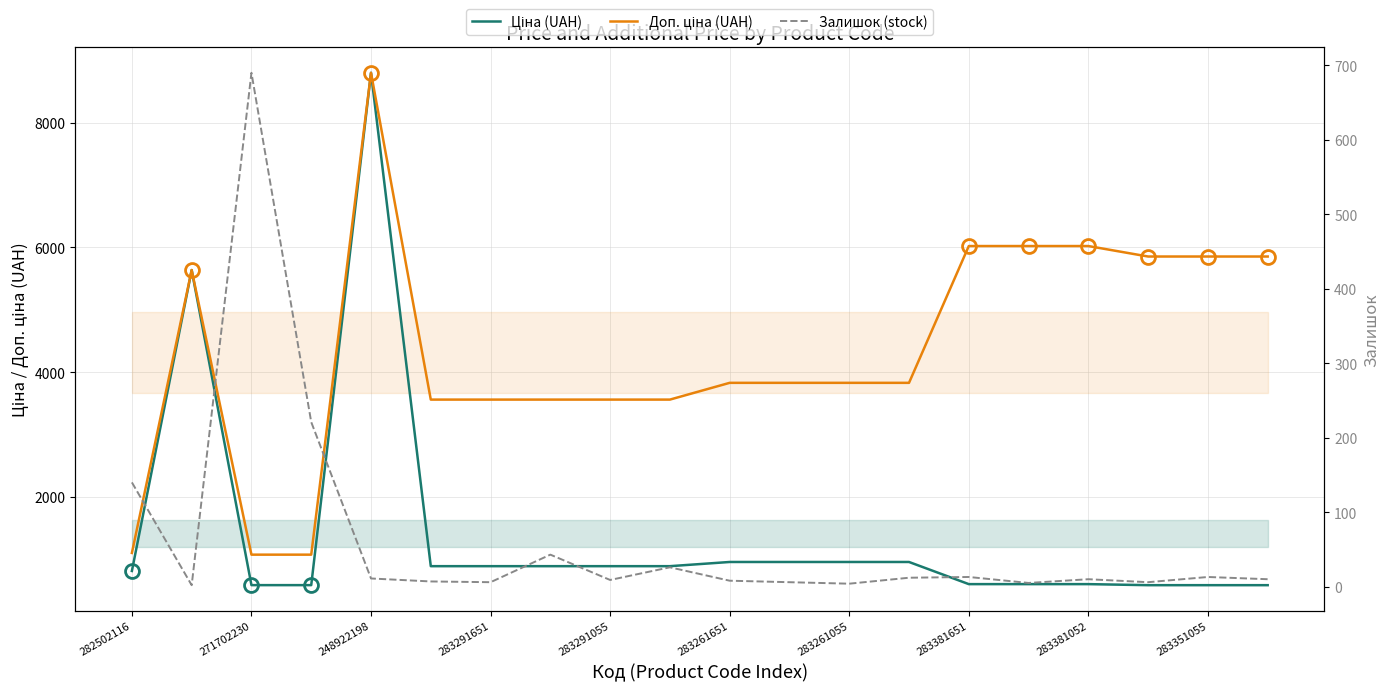

What is the value of the Залишок (stock) point at the 19th from the left?

13.0